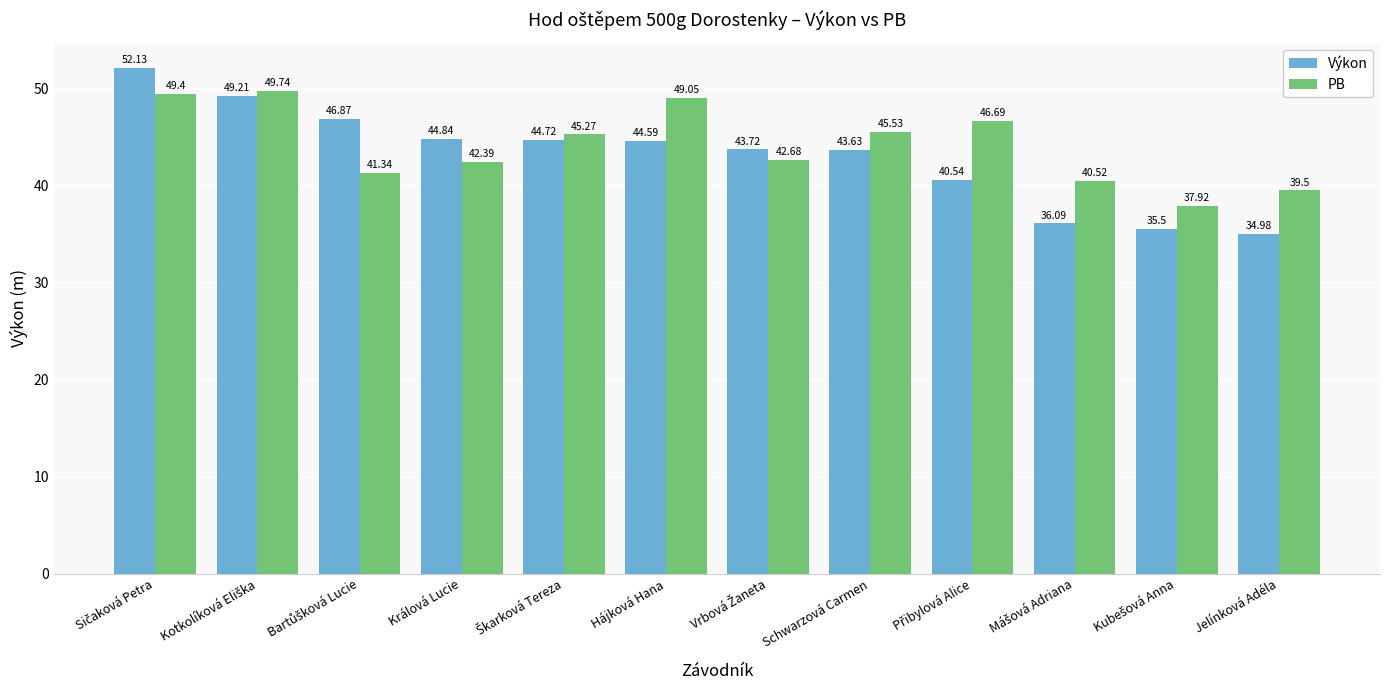

Which category has the lowest value across all series?

Jelínková Adéla